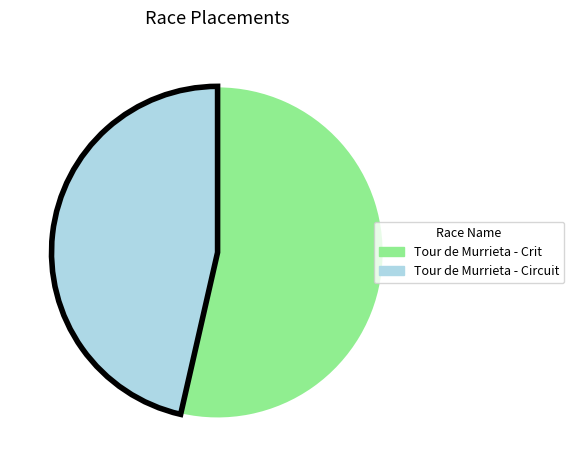

Does any single category account for the majority?

Yes